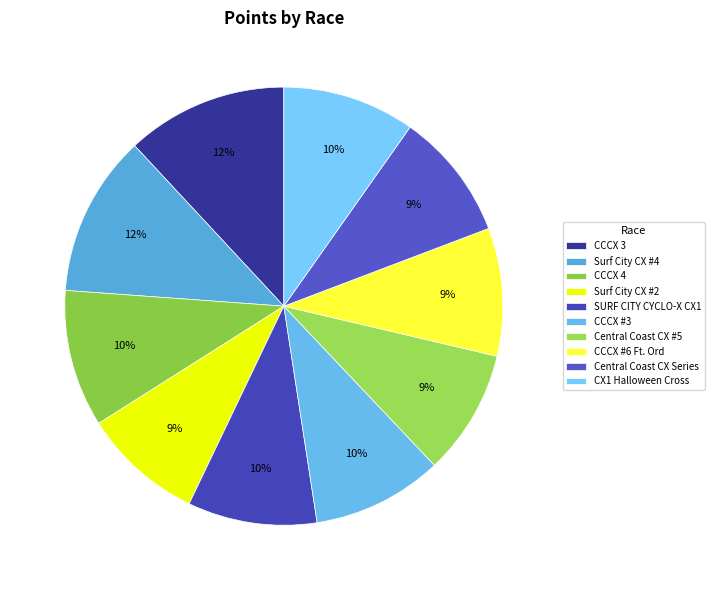

To the nearest percent, what portion does Surf City CX #2 represent?

9%